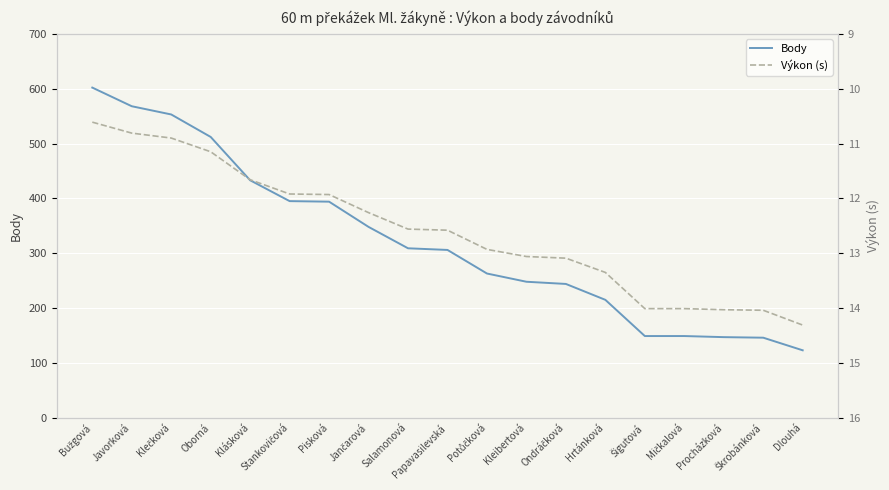

Which series has the widest spread of values?

Body